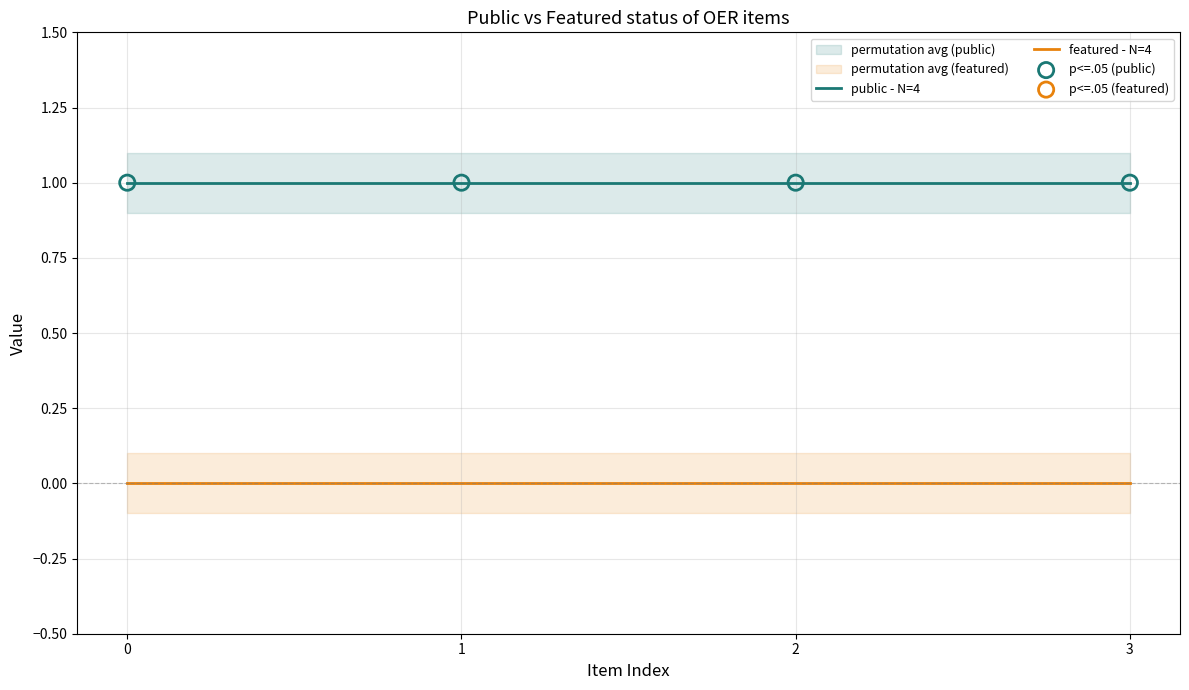

At how many categories does at least one series exceed 0?

4